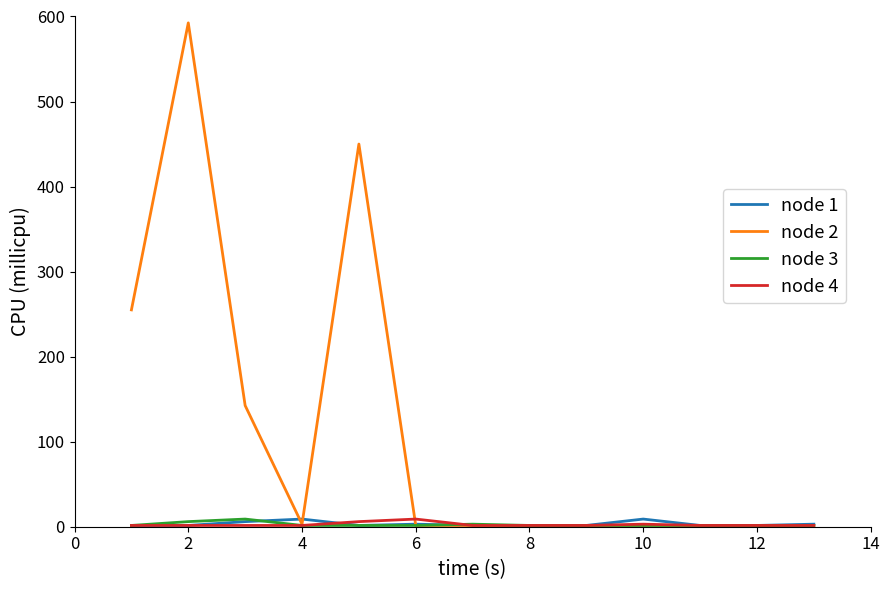

Which series has the largest total across all categories?

node 2